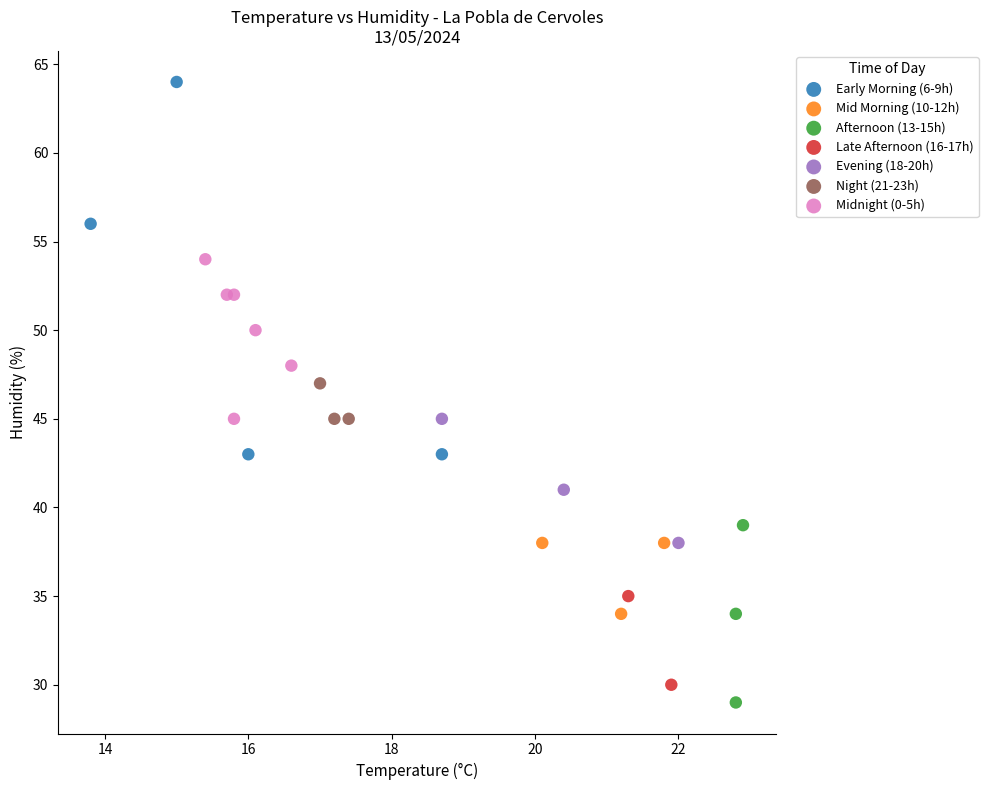

What are all the series names shown in the legend?

Early Morning (6-9h), Mid Morning (10-12h), Afternoon (13-15h), Late Afternoon (16-17h), Evening (18-20h), Night (21-23h), Midnight (0-5h)